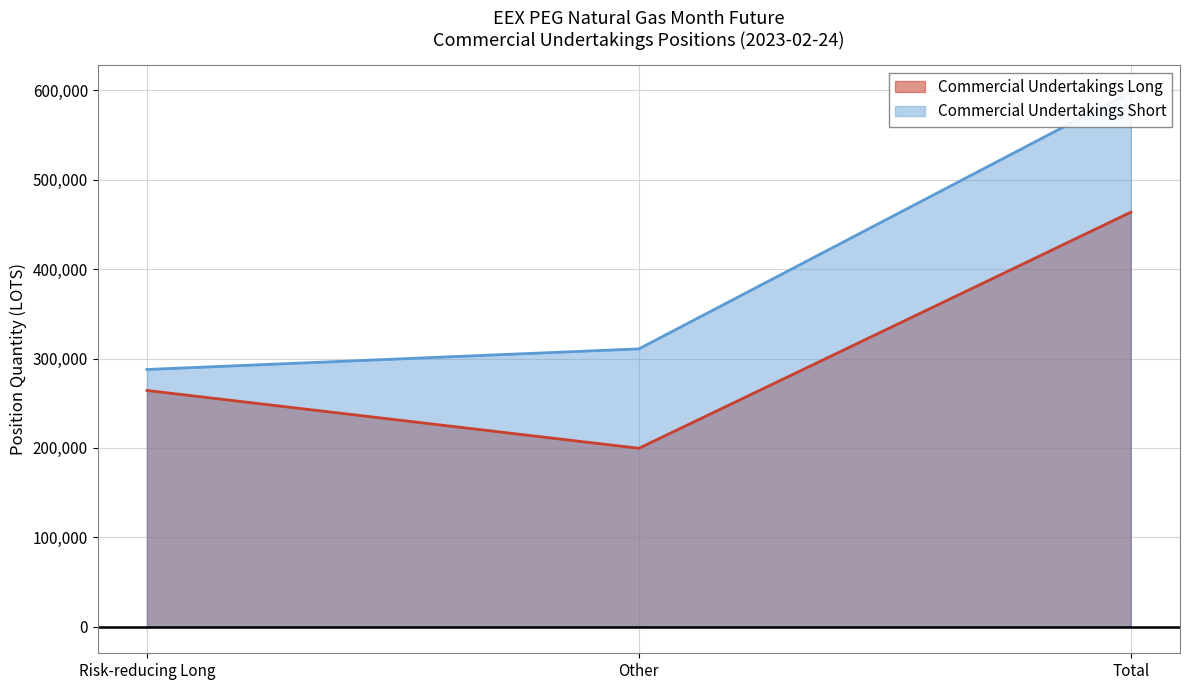

Which series has the largest range (max minus min)?

Commercial Undertakings Short